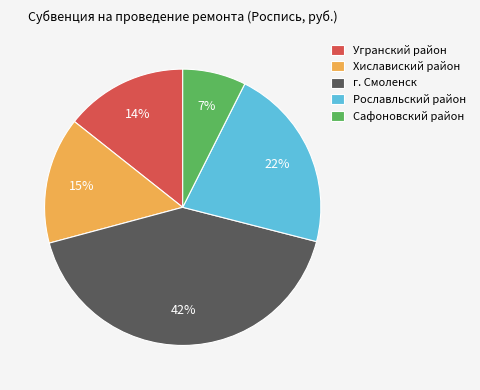

How many slices are in this pie chart?

5